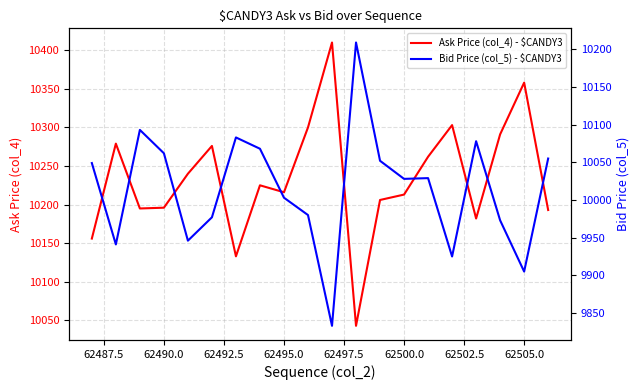

How many times do Bid Price (col_5) - $CANDY3 and Ask Price (col_4) - $CANDY3 cross each other?

2